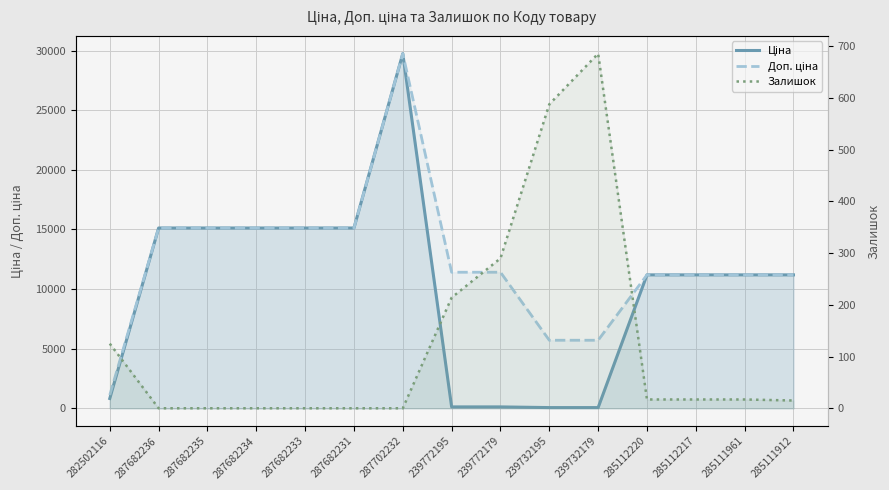

What position from the right is 239772179?

7